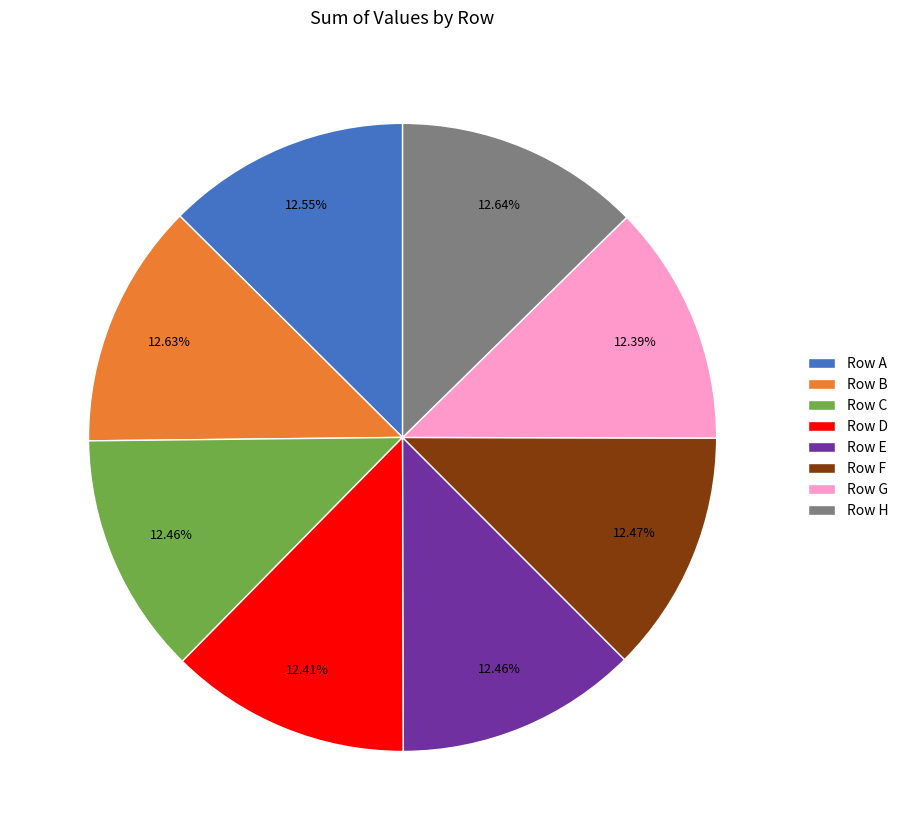

Does Row C represent more than half of the total?

No